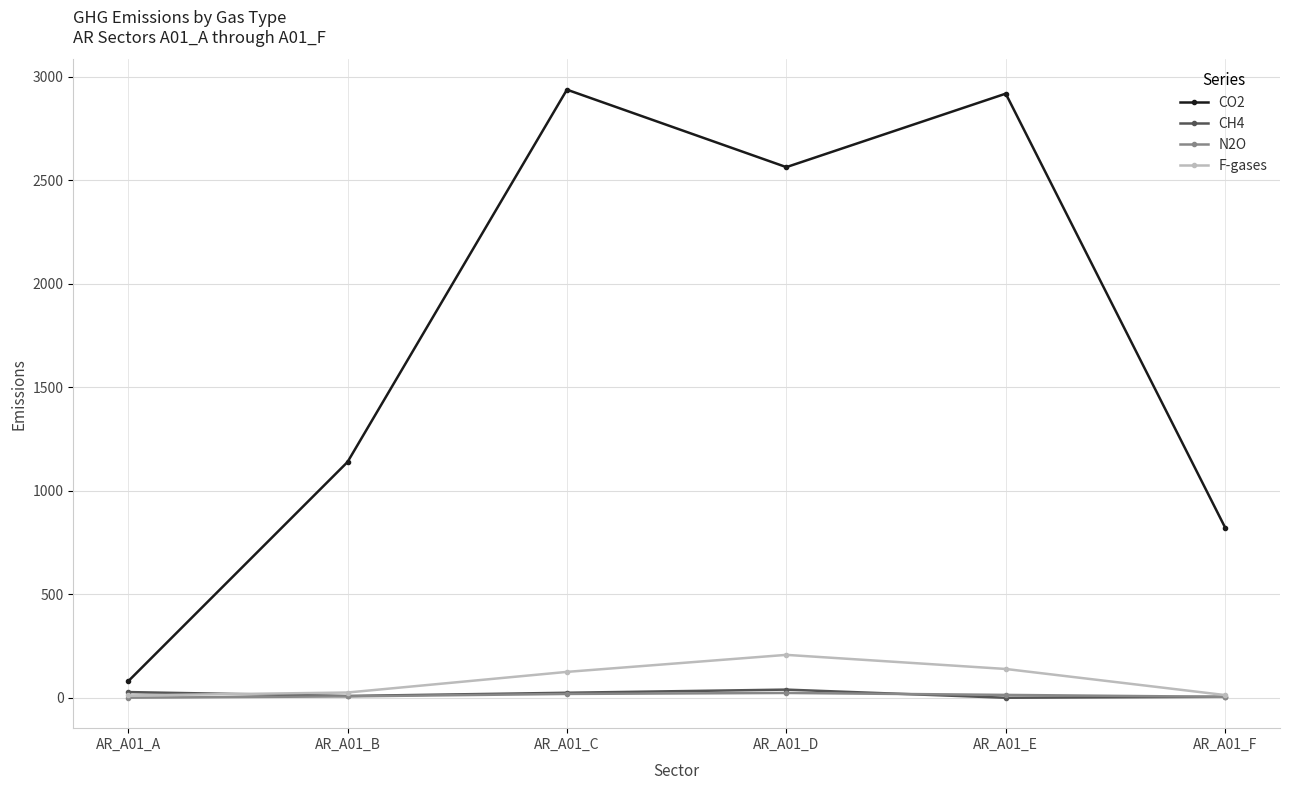

The CO2 series shows 237.9 at AR_A01_B. True or false?

False